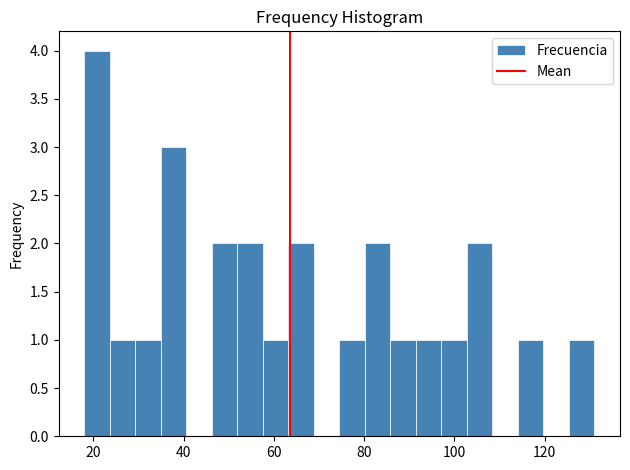

Read against the x-axis, roughly where is the centre of the tallest bar?

20